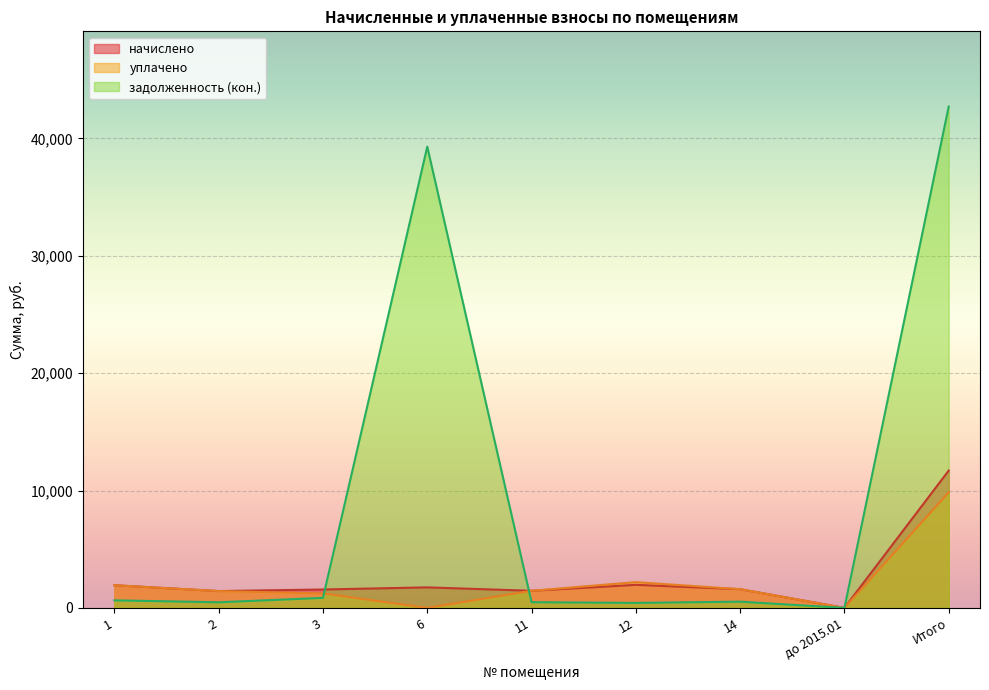

Is it true that уплачено equals 2924.9 at 12?

False